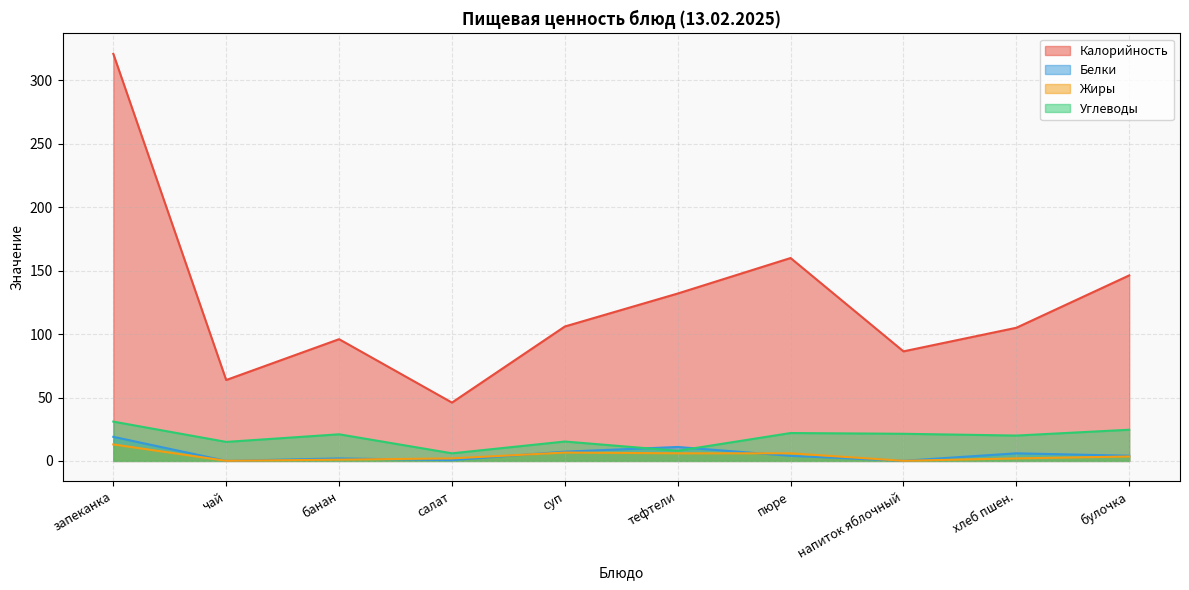

What is the average value of the Белки series?

5.4